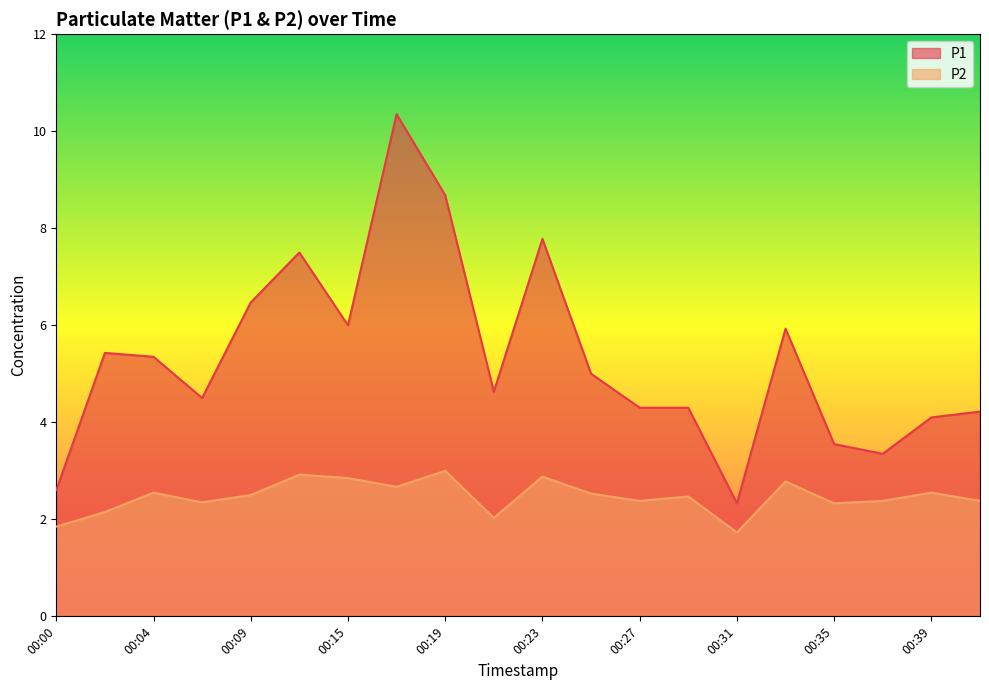

At which category does P1 reach its first local valley?

00:07